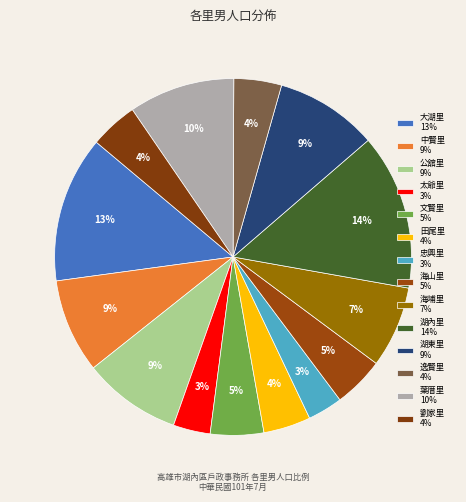

The 湖內里 slice represents 4% of the pie. True or false?

False